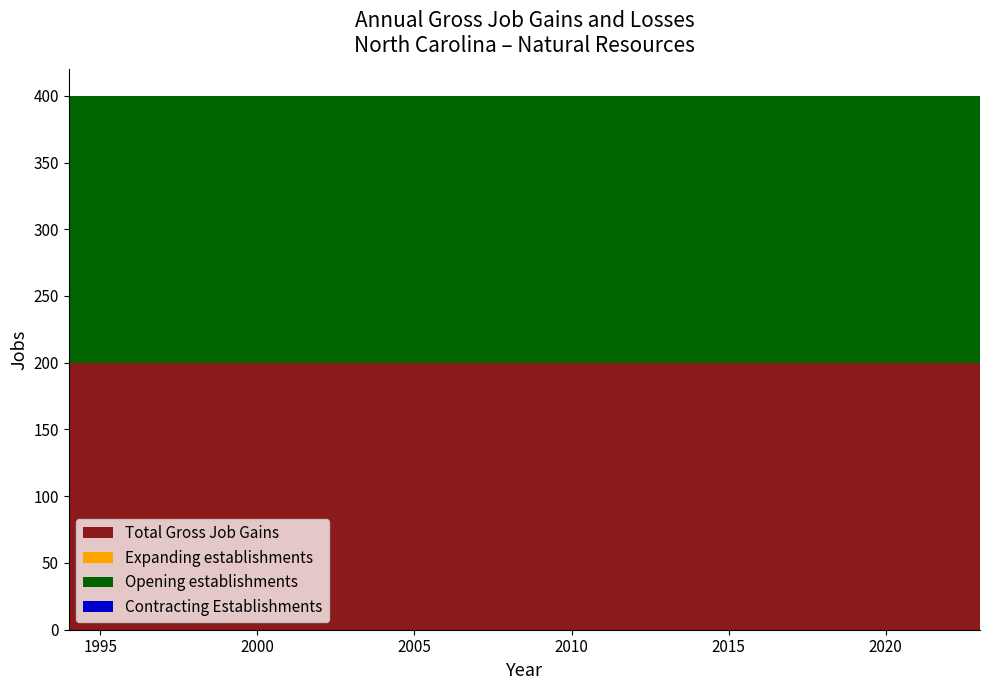

Reading right to left, extract all data points from this chart.

Total Gross Job Gains: 200	200	200	200	200	200	200	200	200	200	200	200	200	200	200	200	200	200	200	200	200	200	200	200	200	200	200	200
Expanding establishments: 0	0	0	0	0	0	0	0	0	0	0	0	0	0	0	0	0	0	0	0	0	0	0	0	0	0	0	0
Opening establishments: 200	200	200	200	200	200	200	200	200	200	200	200	200	200	200	200	200	200	200	200	200	200	200	200	200	200	200	200
Contracting Establishments: 0	0	0	0	0	0	0	0	0	0	0	0	0	0	0	0	0	0	0	0	0	0	0	0	0	0	0	0